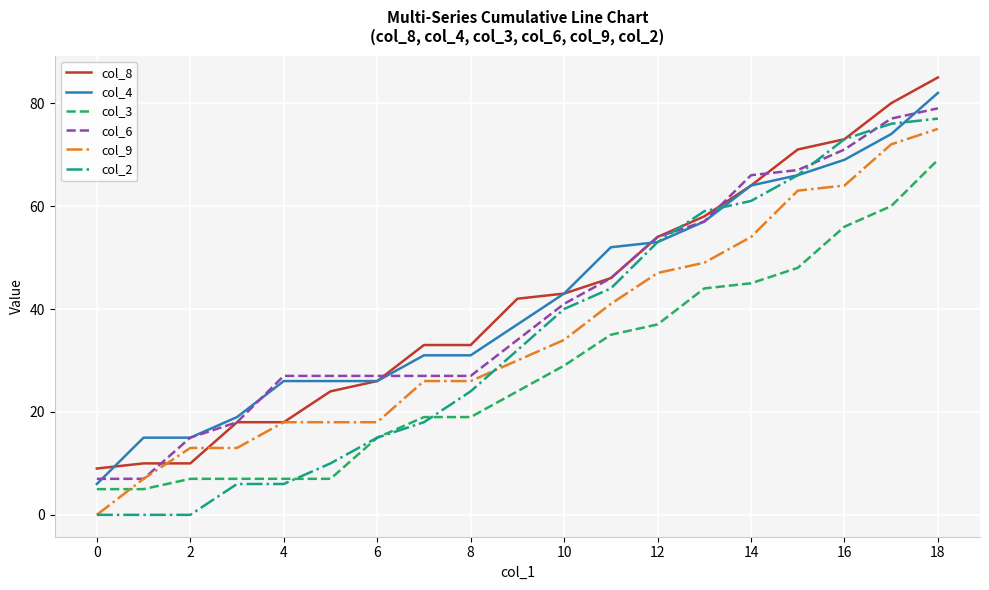

How many lines are shown in the chart?

6